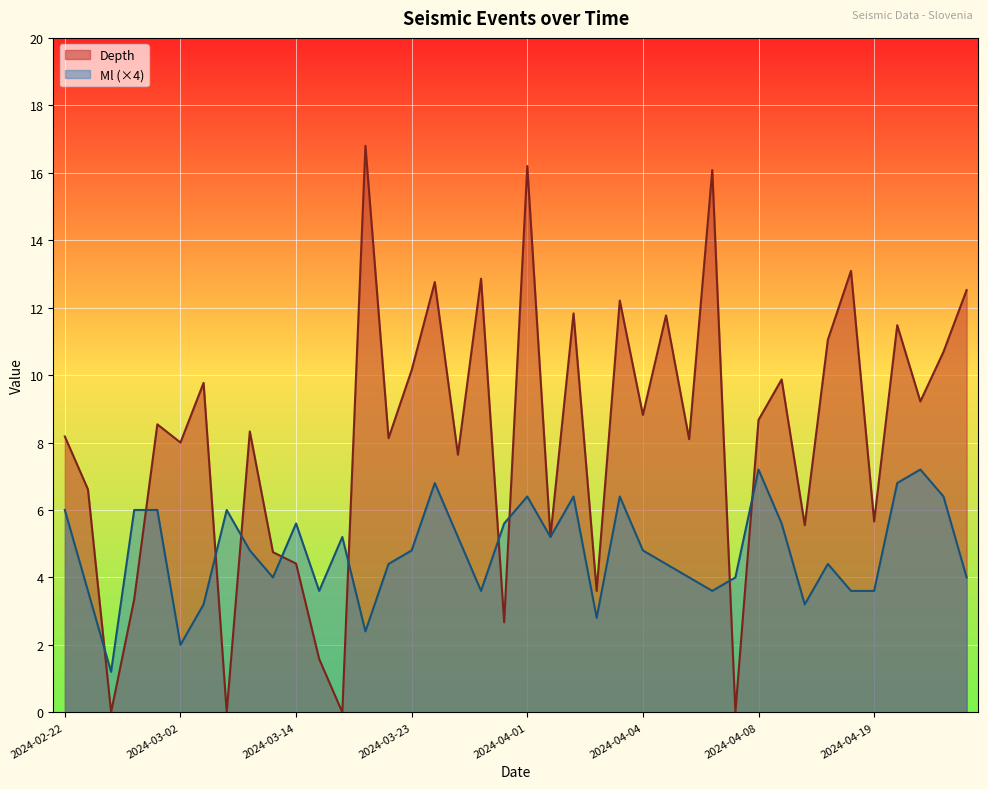

Which category has the highest value across all series?

2024-03-20